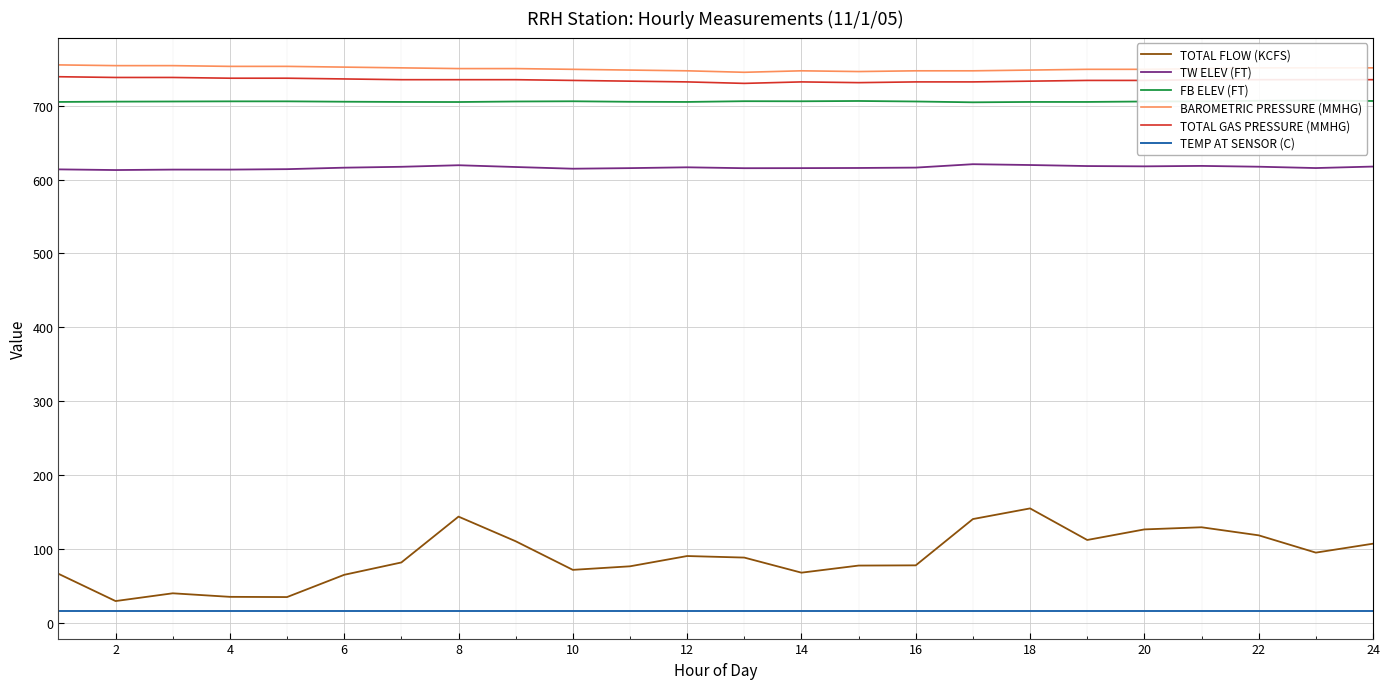

True or false: TEMP AT SENSOR (C) has more than 1 interior local peaks.

False